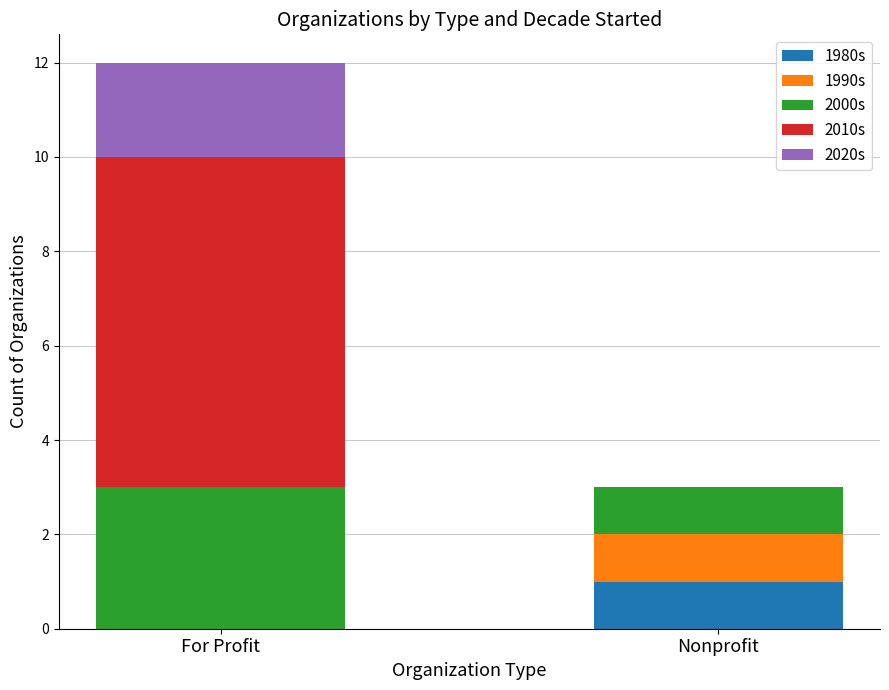

What is the difference between the 1980s values at For Profit and Nonprofit?

1